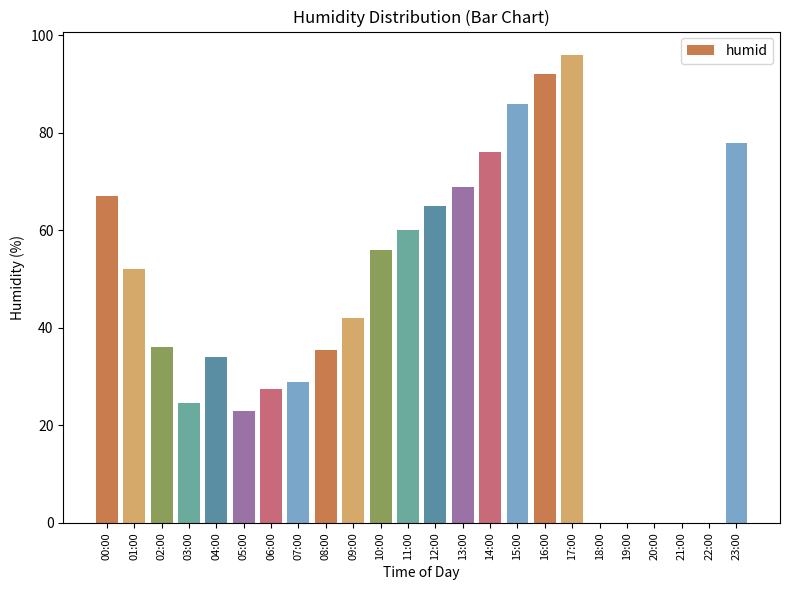

Reading right to left, list all the values displayed in this chart.

23:00=78.0	22:00=0.0	21:00=0.0	20:00=0.0	19:00=0.0	18:00=0.0	17:00=96.0	16:00=92.0	15:00=86.0	14:00=76.0	13:00=69.0	12:00=65.0	11:00=60.0	10:00=56.0	09:00=42.0	08:00=35.5	07:00=29.0	06:00=27.5	05:00=23.0	04:00=34.0	03:00=24.5	02:00=36.0	01:00=52.0	00:00=67.0